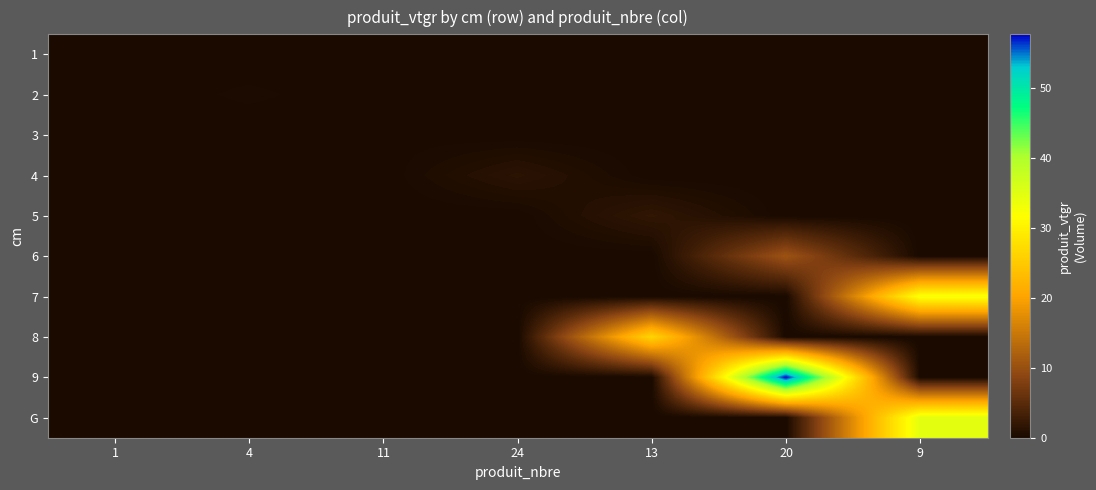

Reading left to right, transcribe all the data shown in this chart.

1: 1=0.0	4=0.0	11=0.0	24=0.0	13=0.0	20=0.0	9=0.0
2: 1=0.0	4=0.3	11=0.0	24=0.0	13=0.0	20=0.0	9=0.0
3: 1=0.0	4=0.0	11=0.1	24=0.0	13=0.0	20=0.0	9=0.0
4: 1=0.0	4=0.0	11=0.0	24=1.4	13=0.0	20=0.0	9=0.0
5: 1=0.0	4=0.0	11=0.0	24=0.0	13=1.9	20=0.0	9=0.0
6: 1=0.0	4=0.0	11=0.0	24=0.0	13=0.0	20=10.4	9=0.0
7: 1=0.0	4=0.0	11=0.0	24=0.0	13=0.0	20=0.0	9=32.5
8: 1=0.0	4=0.0	11=0.0	24=0.0	13=26.5	20=0.0	9=0.0
9: 1=0.0	4=0.0	11=0.0	24=0.0	13=0.0	20=57.7	9=0.0
G: 1=0.0	4=0.0	11=0.0	24=0.0	13=0.0	20=0.0	9=34.6